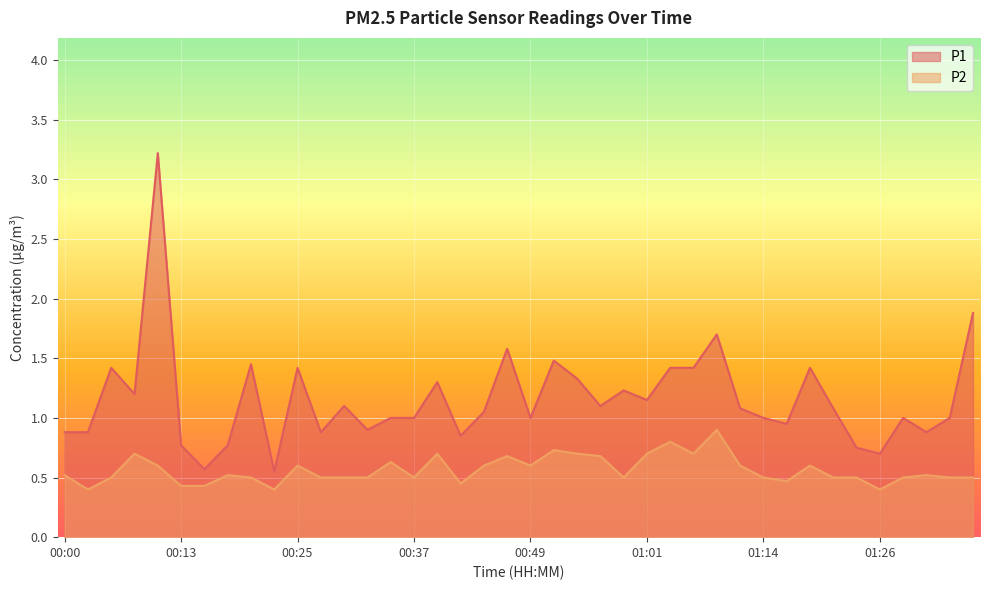

How many lines are shown in the chart?

2